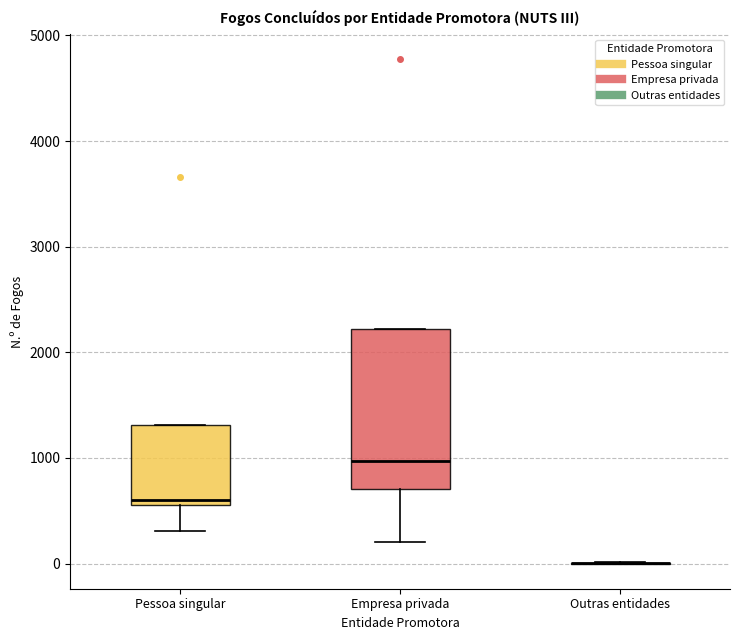

Comparing the boxes themselves (not the whiskers), which one is the tallest?

Empresa privada